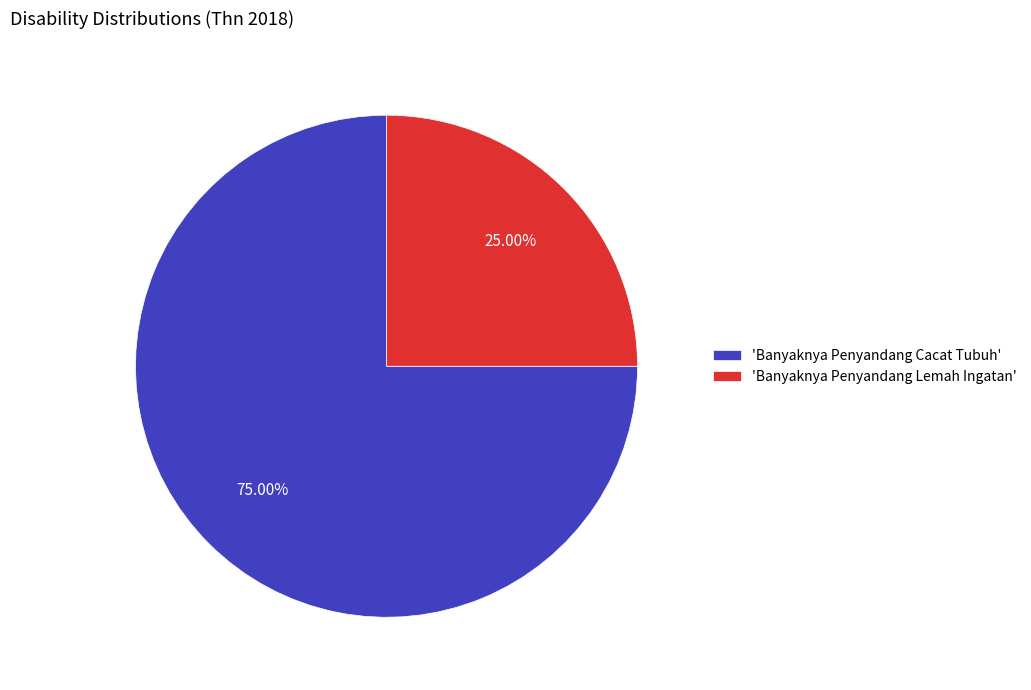

Approximately how many times larger is the value at 'Banyaknya Penyandang Cacat Tubuh' compared to 'Banyaknya Penyandang Lemah Ingatan'?

3.0